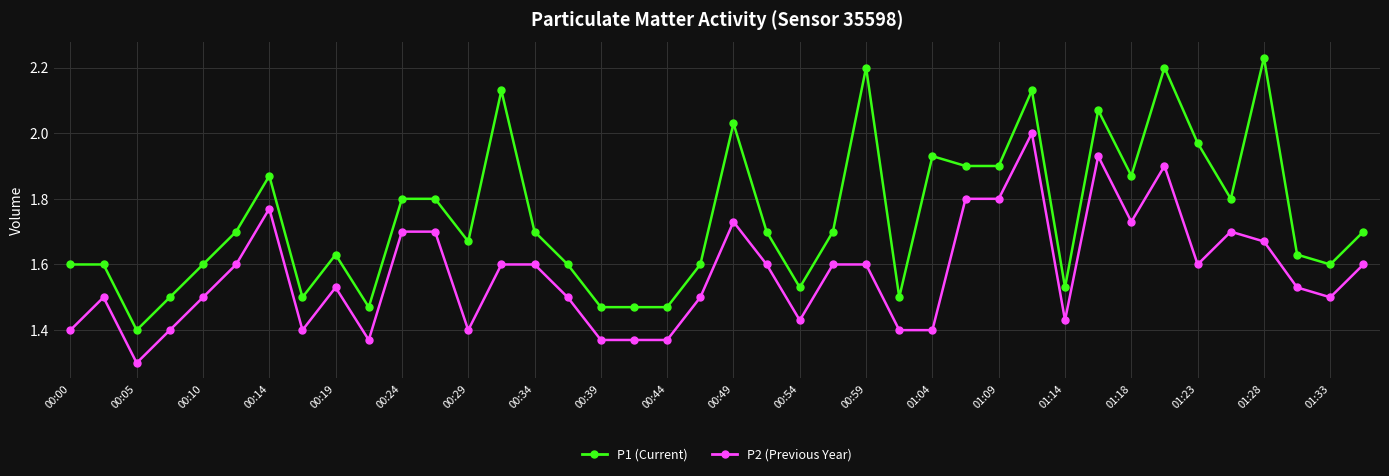

True or false: P1 (Current) and P2 (Previous Year) cross at least once.

False